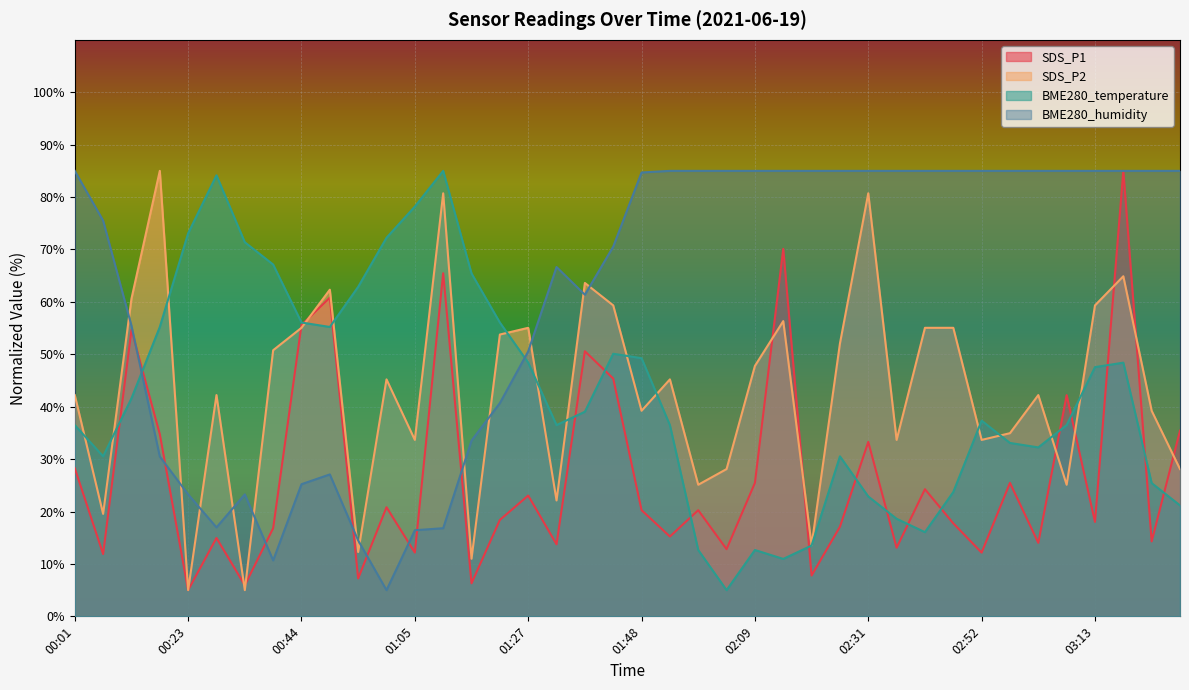

True or false: SDS_P1 and SDS_P2 intersect in this chart.

True